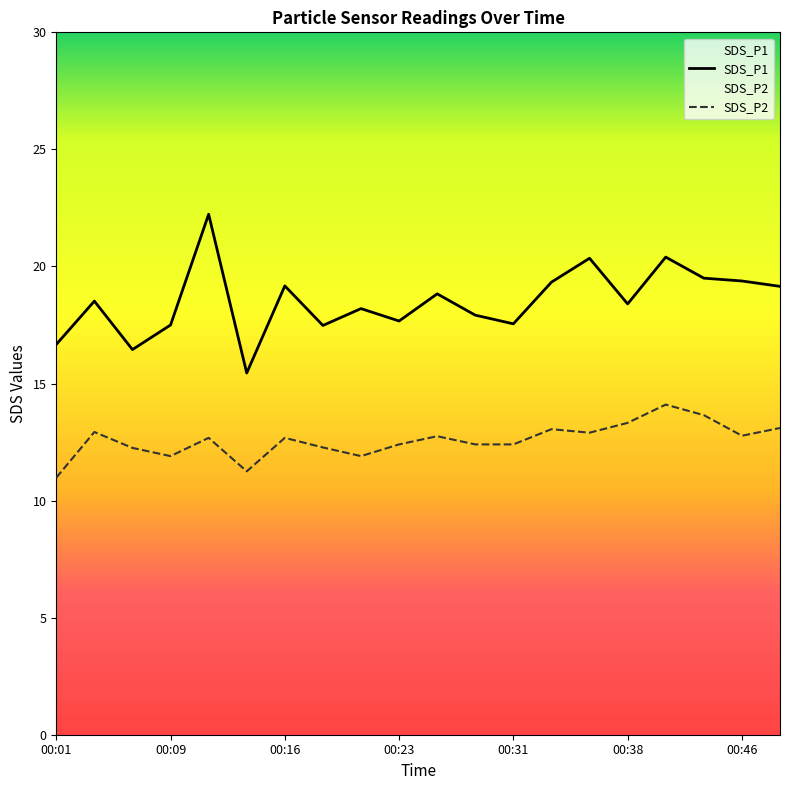

Rank the series by their maximum value, from lowest to highest.

SDS_P2, SDS_P1